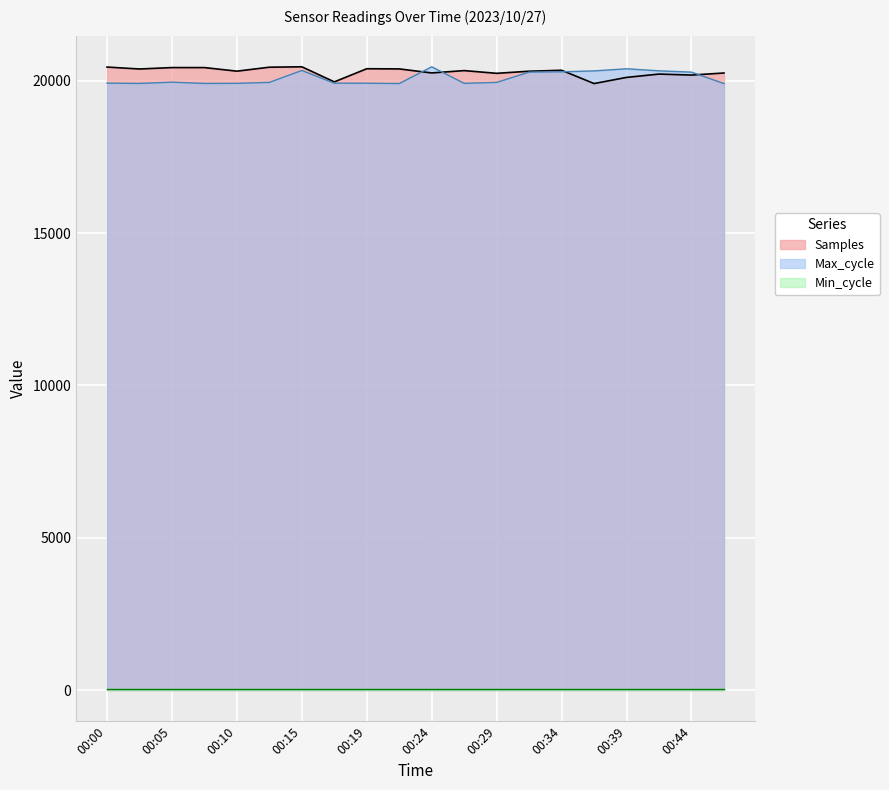

What is the maximum value for Max_cycle?

20458.0